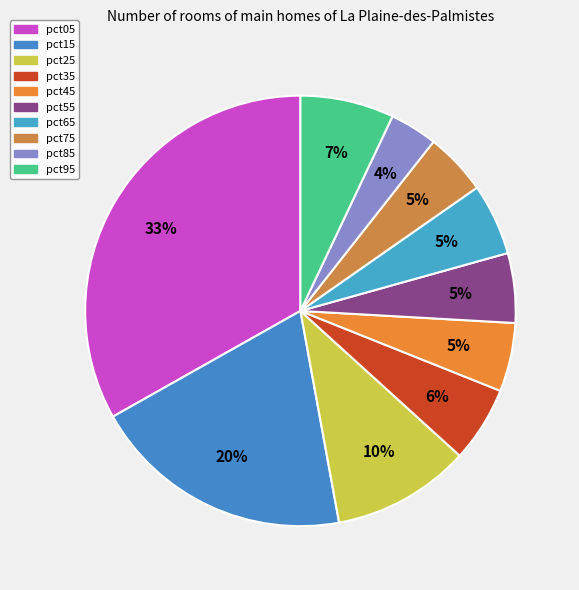

True or false: pct25 accounts for 10% of the total.

True